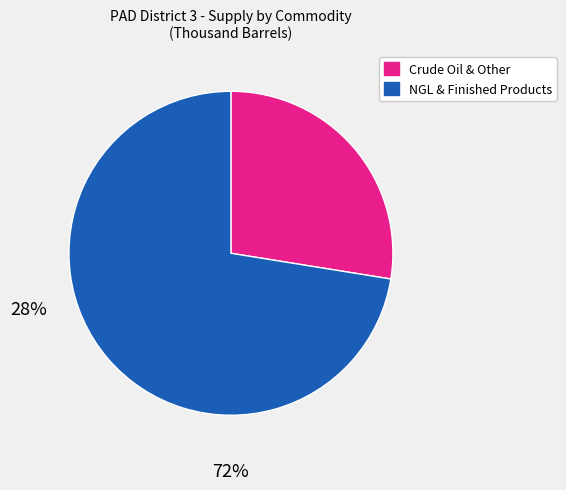

Is it true that Crude Oil & Other is 28% of the pie?

True